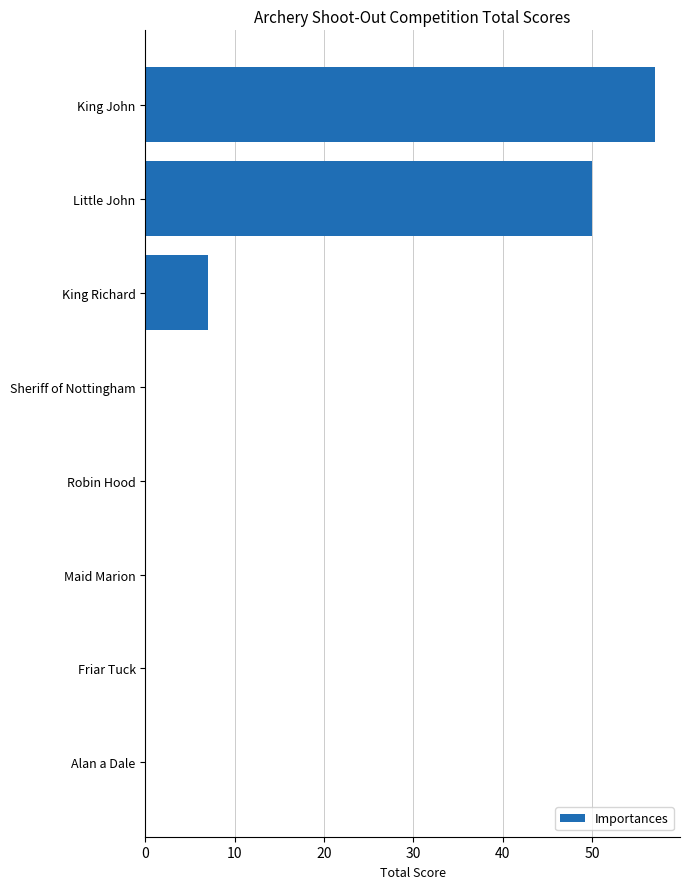

Are the bars horizontal?

Yes